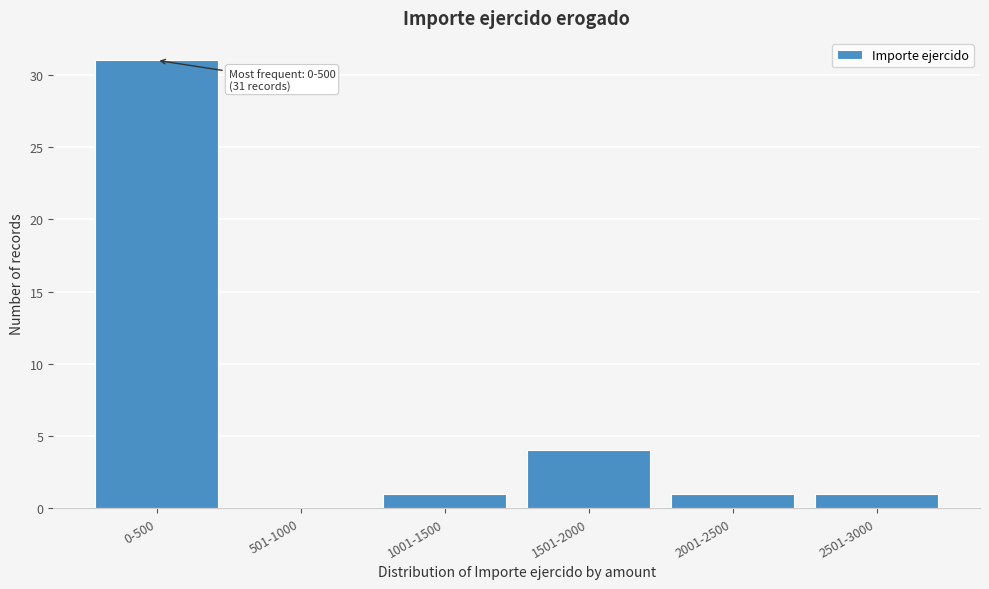

Reading right to left, what are all the values shown in this chart?

2501-3000=1	2001-2500=1	1501-2000=4	1001-1500=1	501-1000=0	0-500=31